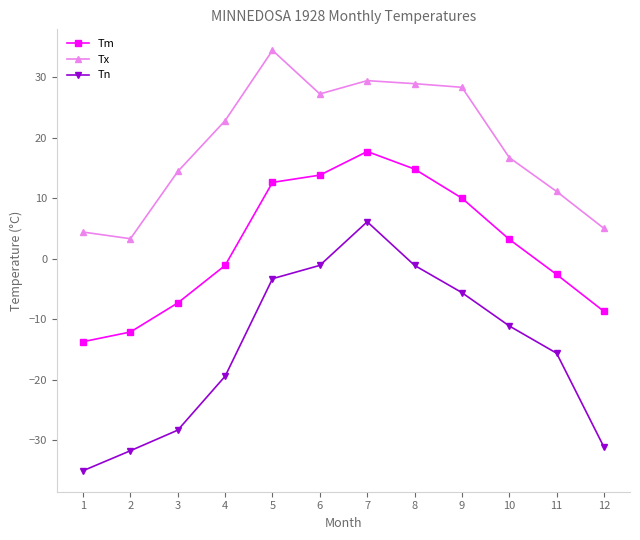

At which label does Tm reach its minimum?

1